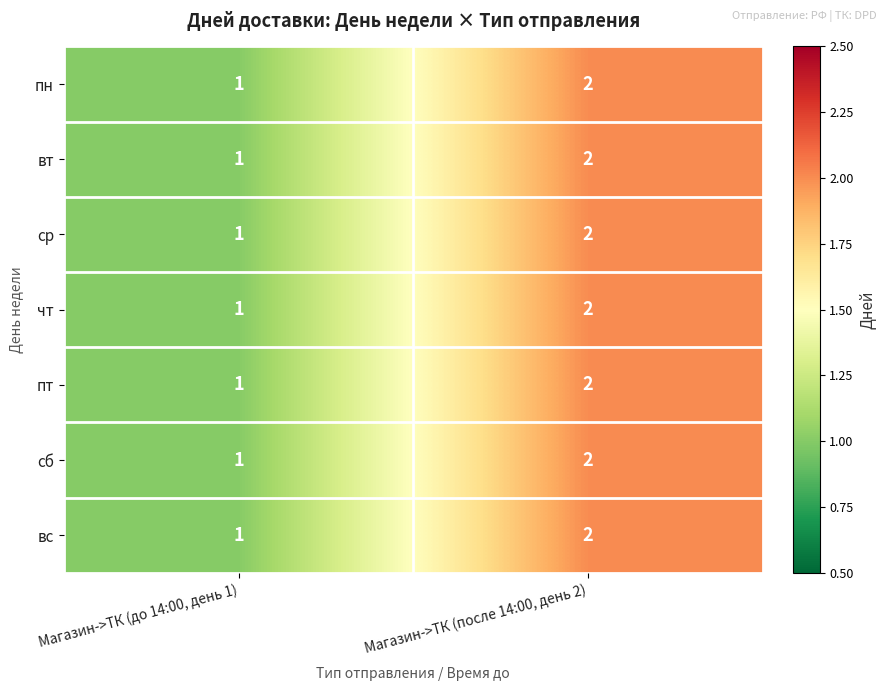

List the labels in order of пт value, smallest first.

Магазин->ТК (до 14:00, день 1), Магазин->ТК (после 14:00, день 2)